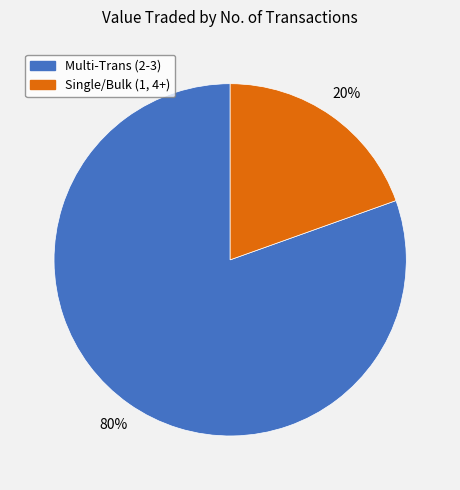

Does any single category account for the majority?

Yes